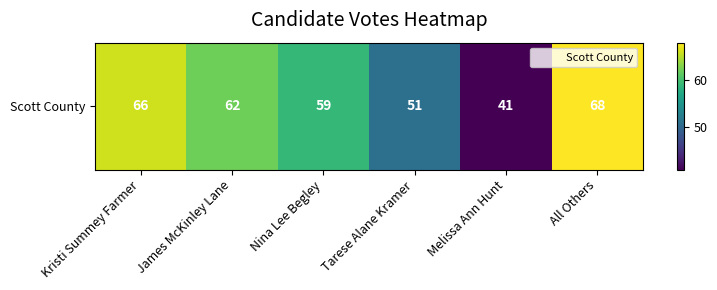

What is the sum of all values?

347